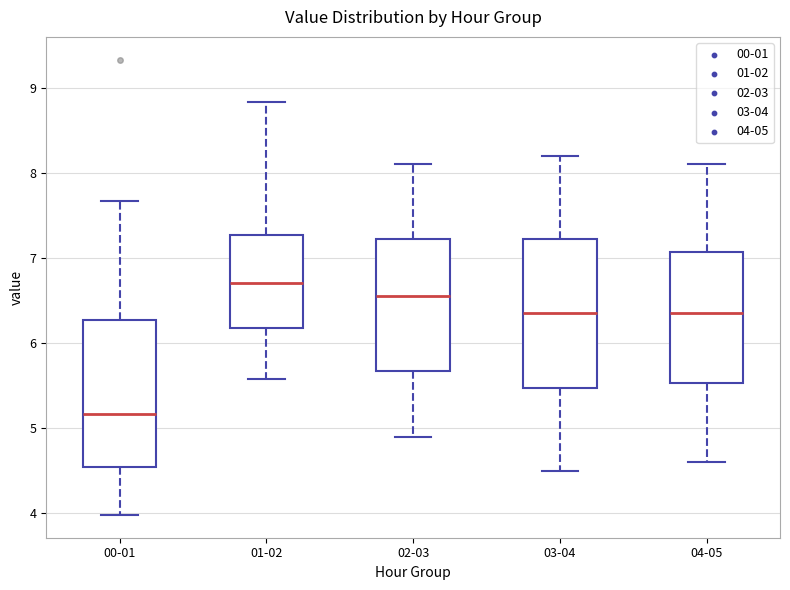

Reading left to right, transcribe this box plot: for each box, give where its median line is, the range the box spans, and where its two whiskers end, as read against the y-axis. The values are not printed on the chart, so give them approximately, as read against the axis.

00-01: median 5.2, box 4.5 to 6.3, whiskers 4.0 to 7.7
01-02: median 6.7, box 6.2 to 7.3, whiskers 5.6 to 8.8
02-03: median 6.6, box 5.7 to 7.2, whiskers 4.9 to 8.1
03-04: median 6.4, box 5.5 to 7.2, whiskers 4.5 to 8.2
04-05: median 6.4, box 5.5 to 7.1, whiskers 4.6 to 8.1